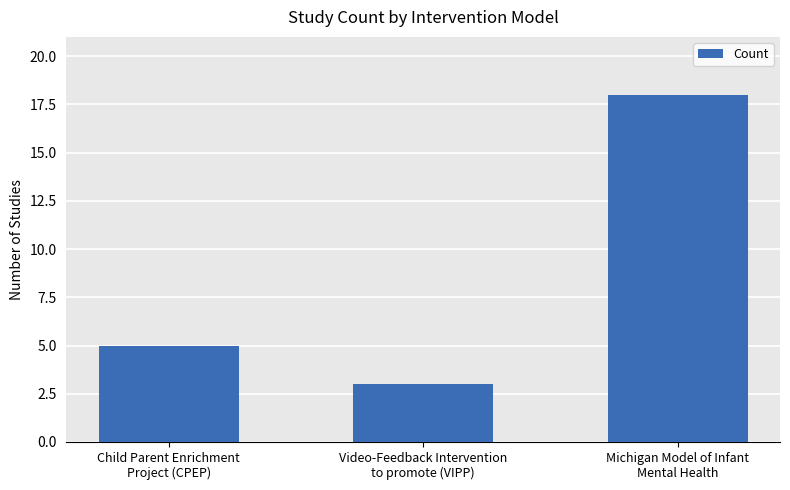

Which has a higher value, Video-Feedback Intervention
to promote (VIPP) or Michigan Model of Infant
Mental Health?

Michigan Model of Infant
Mental Health